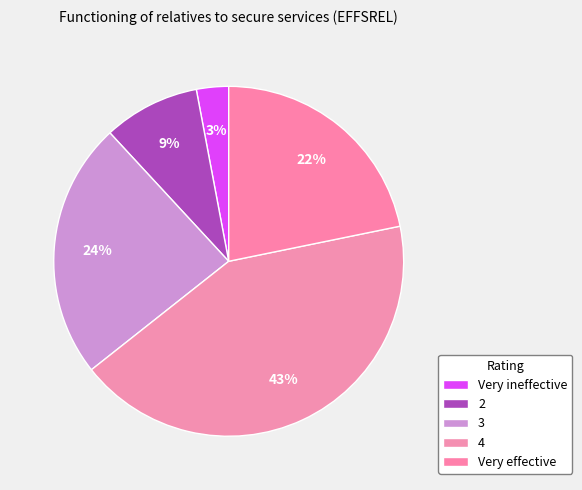

Is Very ineffective the majority of the pie?

No